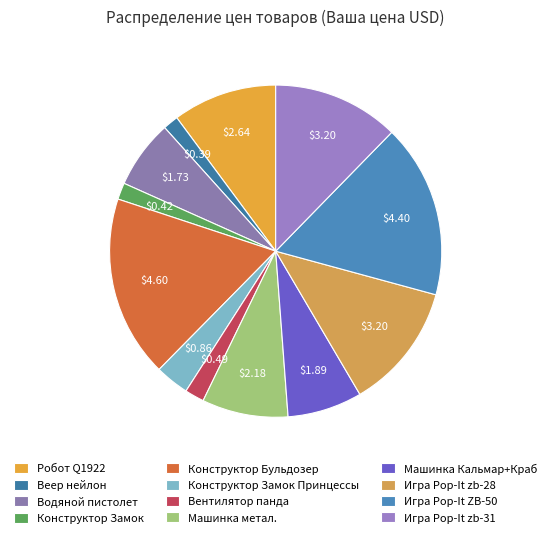

Which category has the biggest portion of the pie?

Конструктор Бульдозер